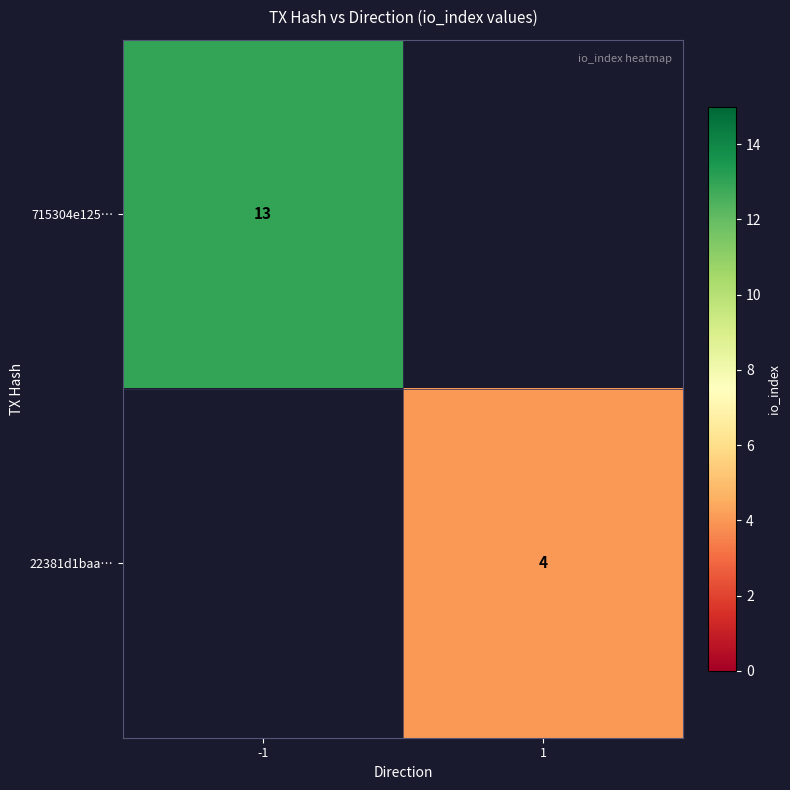

What is the greatest value displayed?

13.0